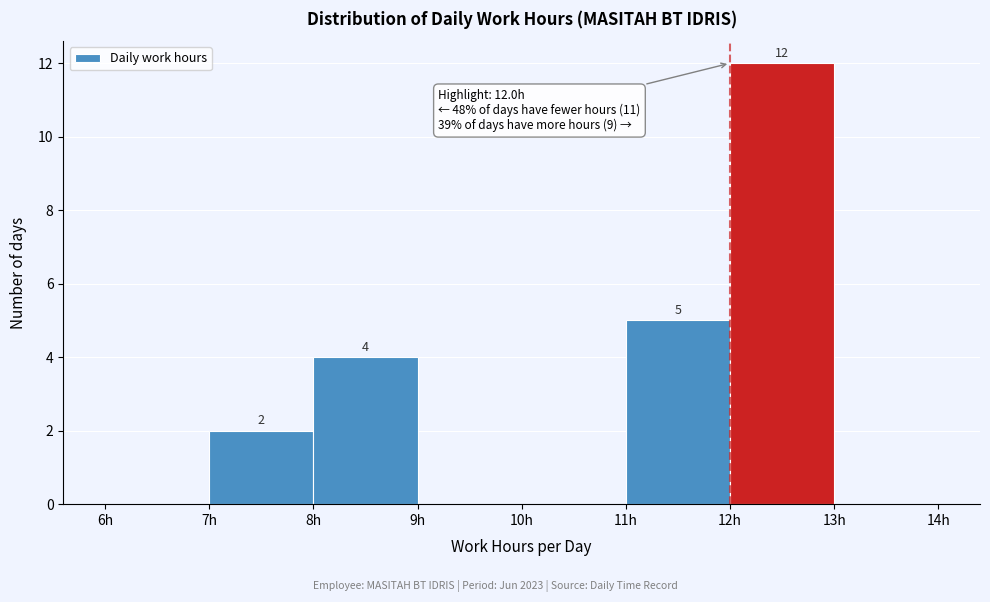

Which range on the x-axis has the tallest bar?

12 to 13